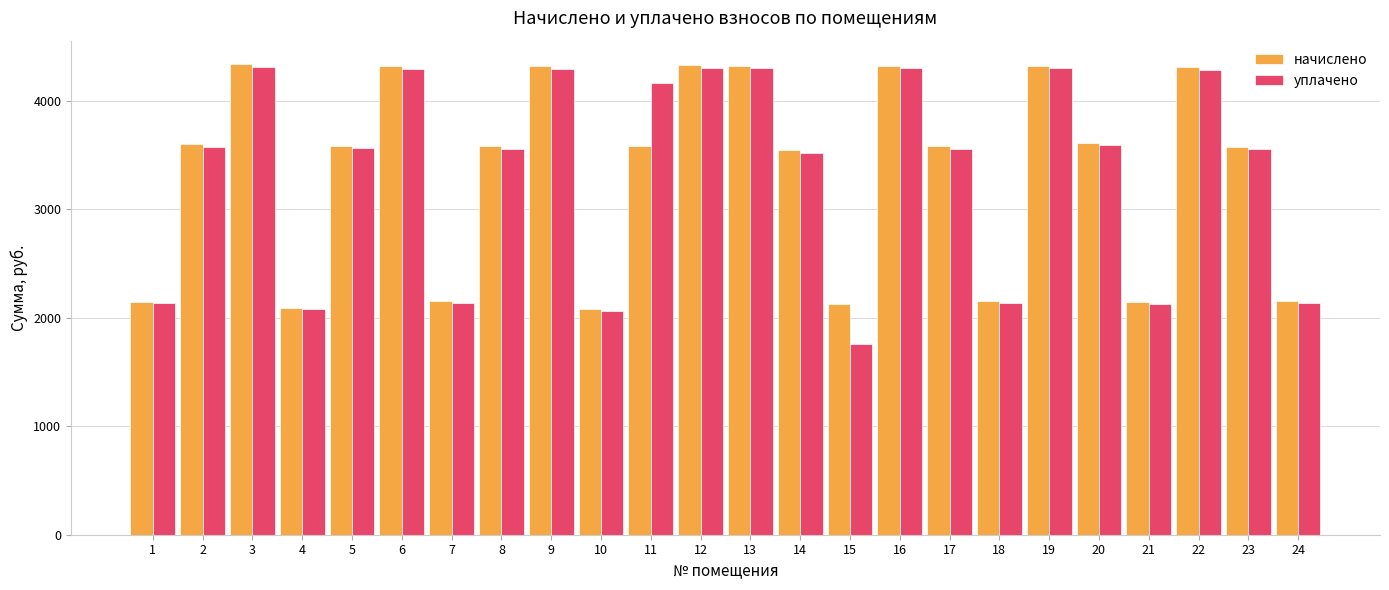

What is the lowest value of the уплачено series?

1756.4